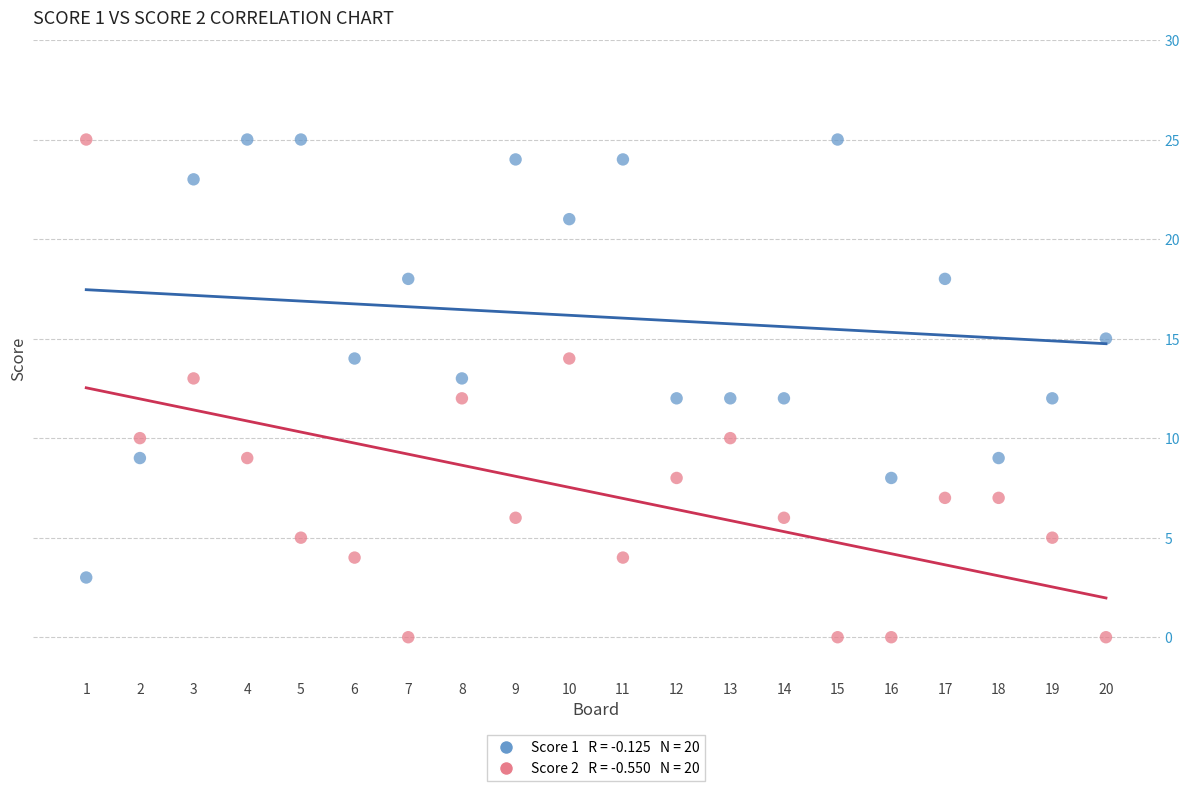

Across all data points, what is the range of X values (max minus min)?

19